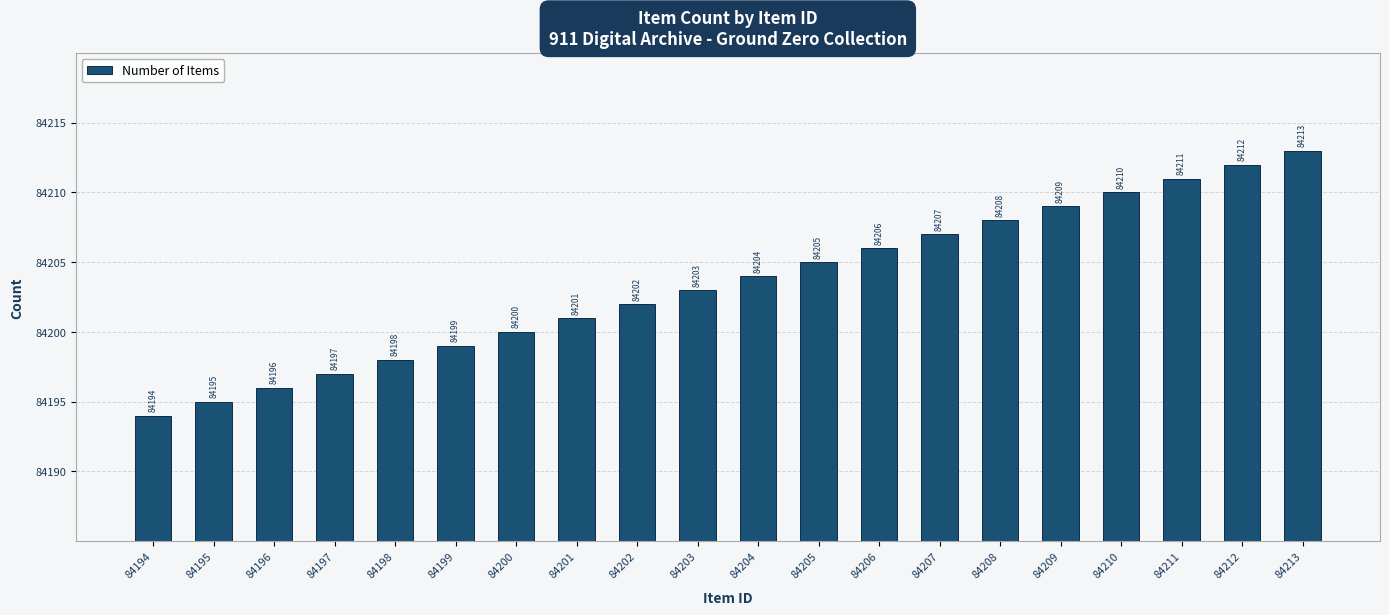

True or false: the data shows 19766 at 84196.

False